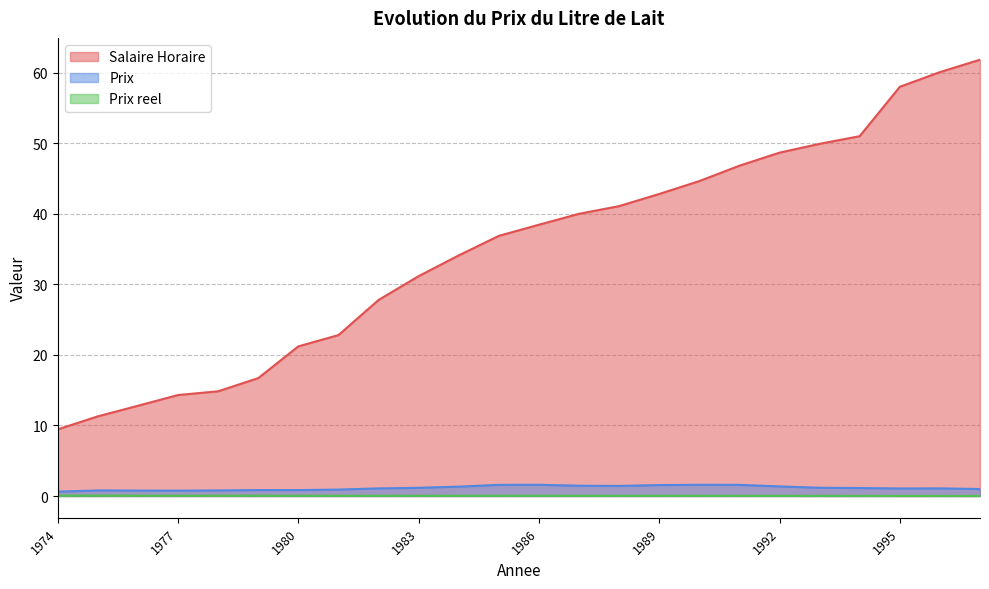

What is the difference between the highest and lowest values at 1983?

31.1